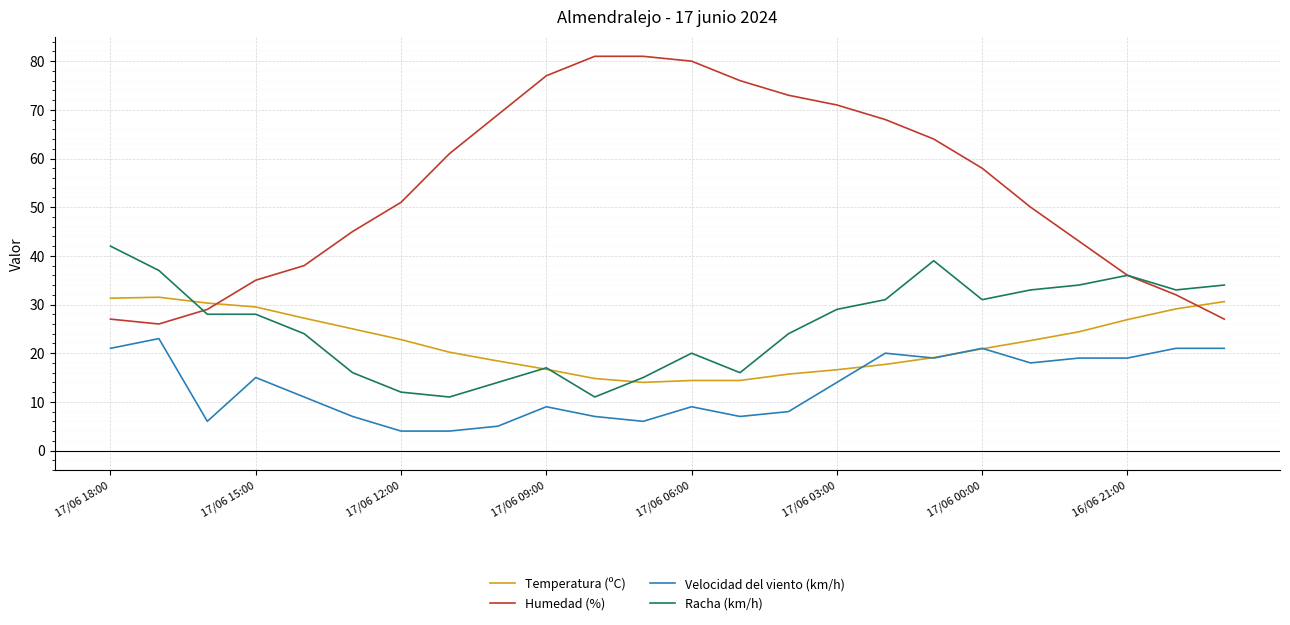

Which series has the largest total across all categories?

Humedad (%)